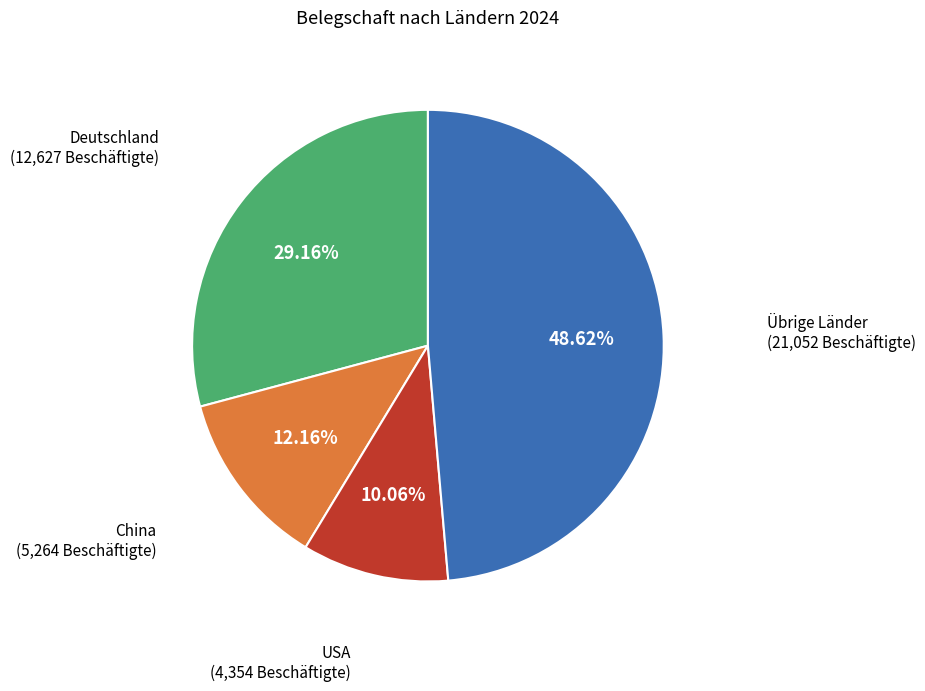

To the nearest percent, what percentage of the pie is USA?

10%